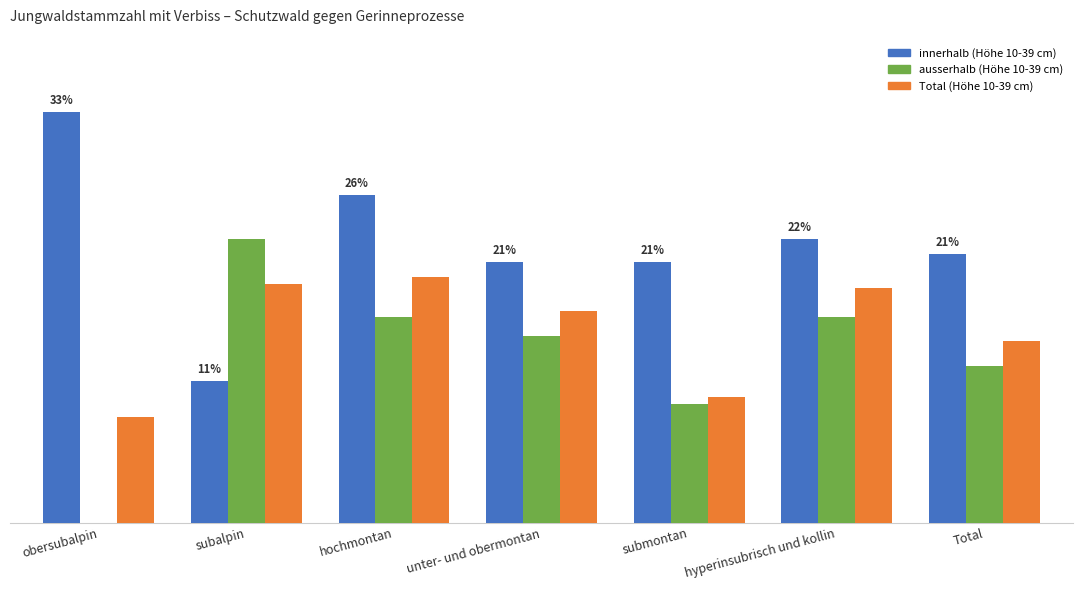

Is the value of innerhalb (Höhe 10-39 cm) at hyperinsubrisch und kollin greater than the value of Total (Höhe 10-39 cm) at hochmontan?

Yes